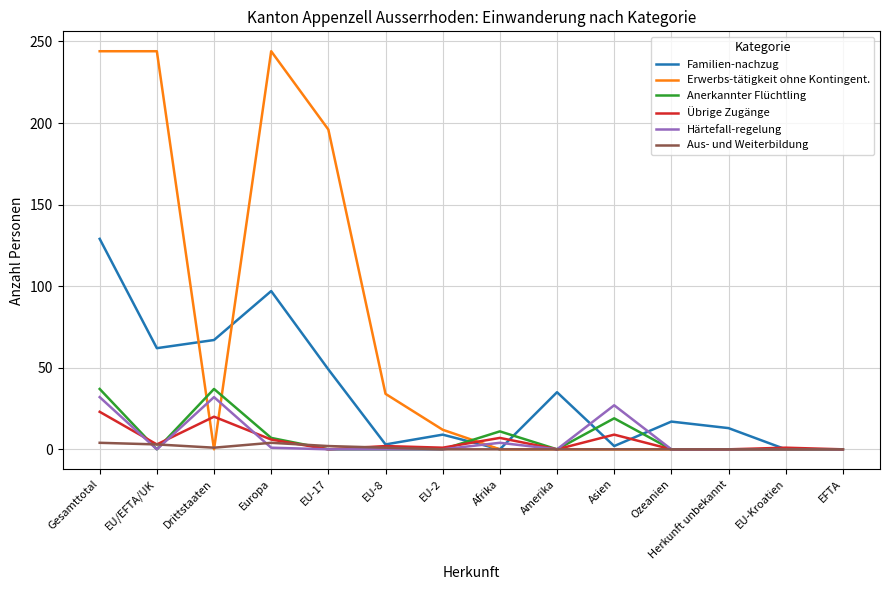

Count the Anerkannter Flüchtling values in the range 0 to 11.

11